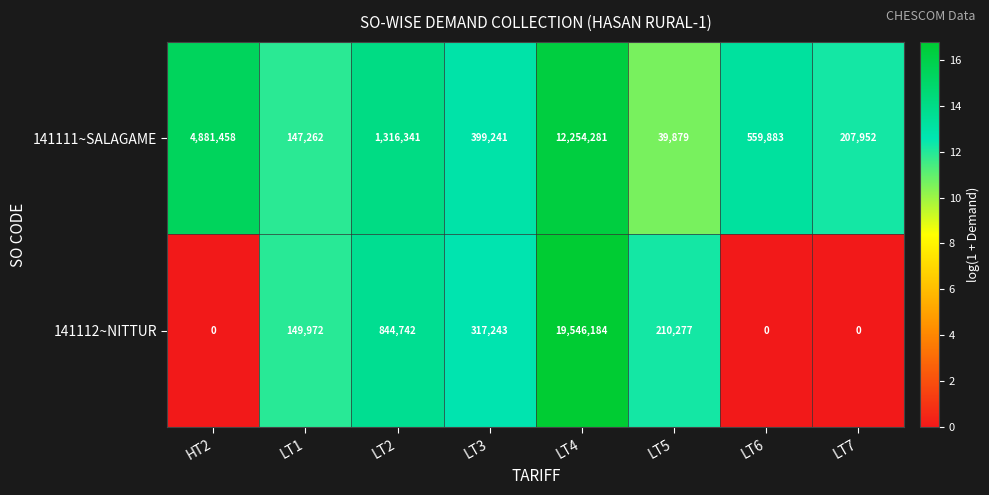

Reading left to right, list all the values displayed in this chart.

141111~SALAGAME: 4881458	147262	1316341	399241	12254281	39879	559883	207952
141112~NITTUR: 0	149972	844742	317243	19546184	210277	0	0